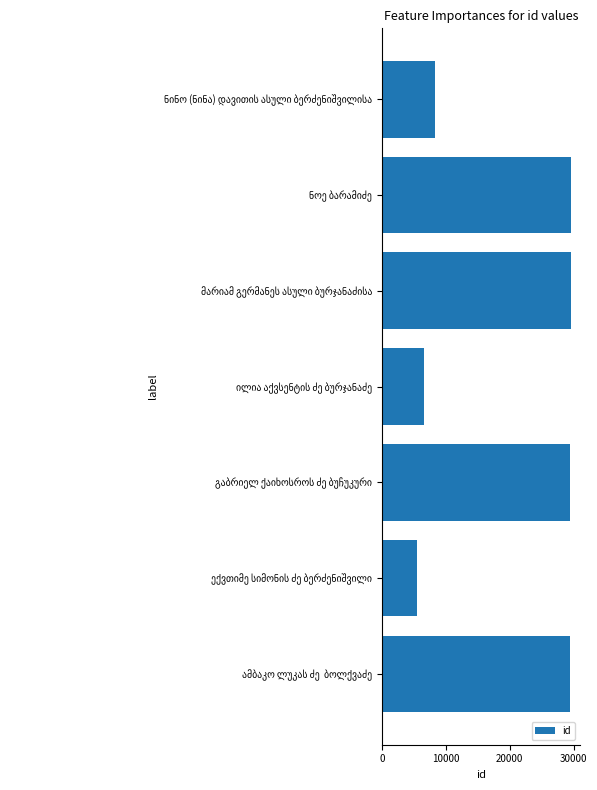

What is the difference between the second highest and second lowest values?

22890